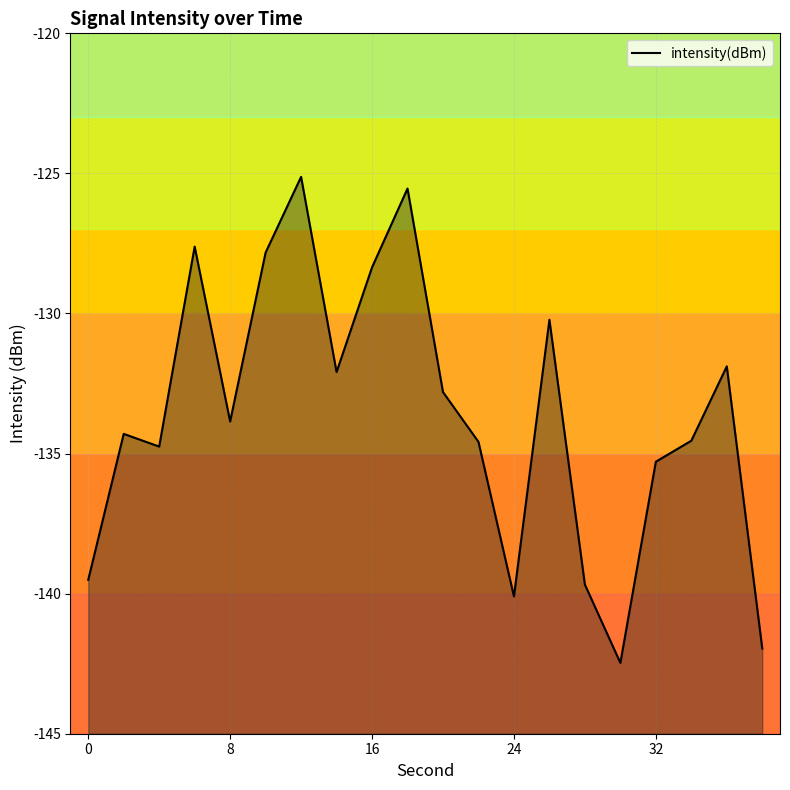

What is the change in value from 24 to 32?

+4.8